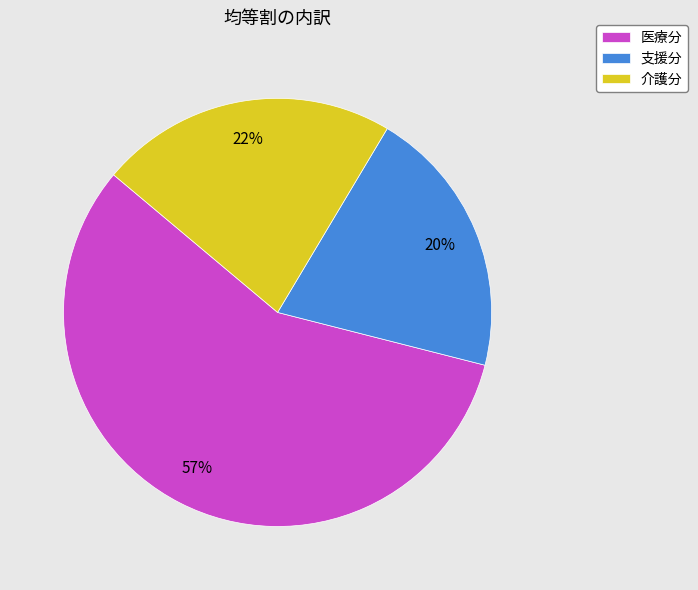

The 支援分 slice represents 12% of the pie. True or false?

False